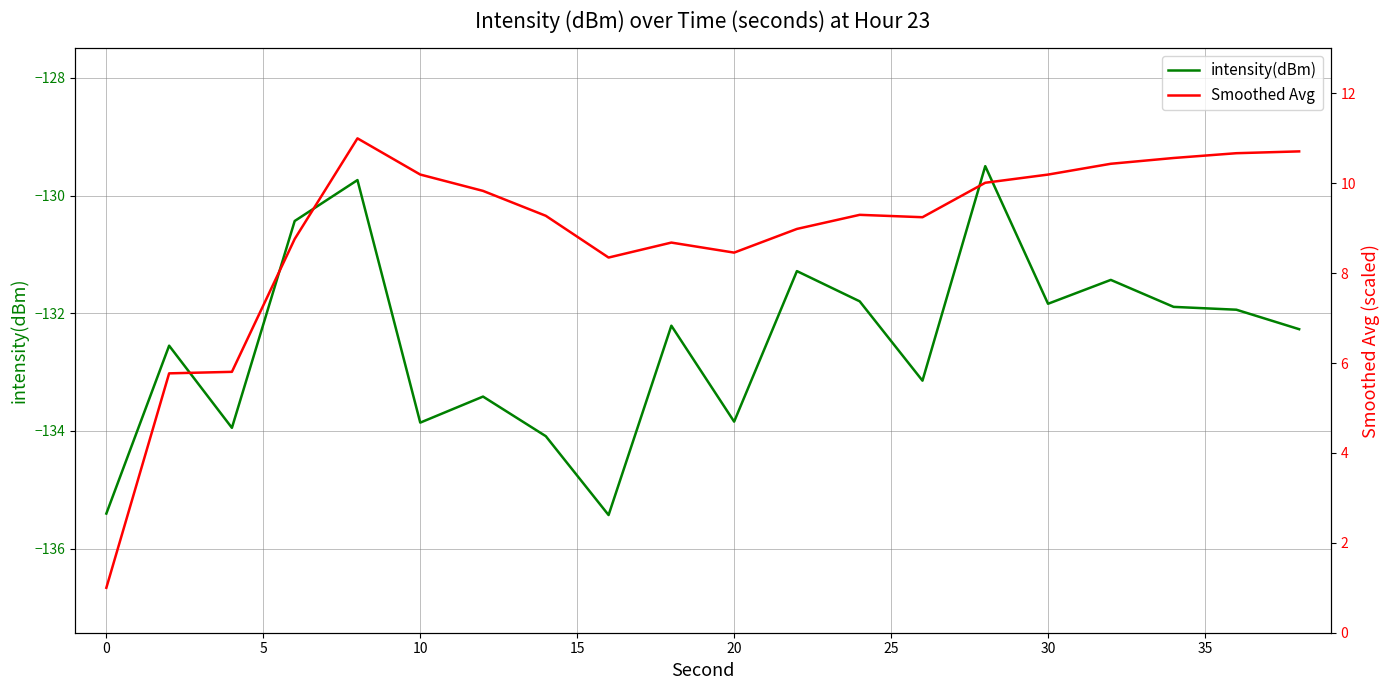

True or false: intensity(dBm) has a value of -133.9 at 10.

True